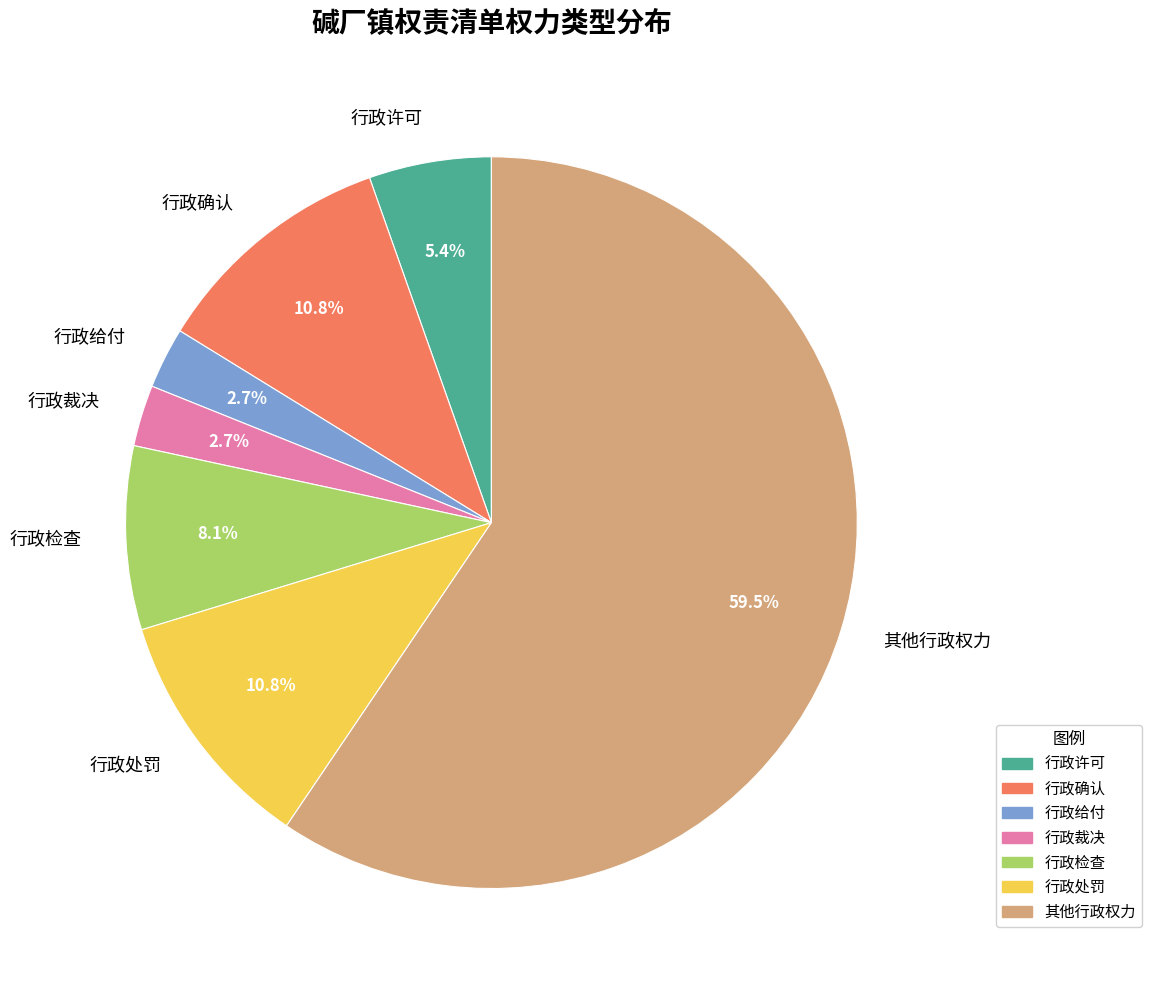

Count the number of slices in the pie.

7